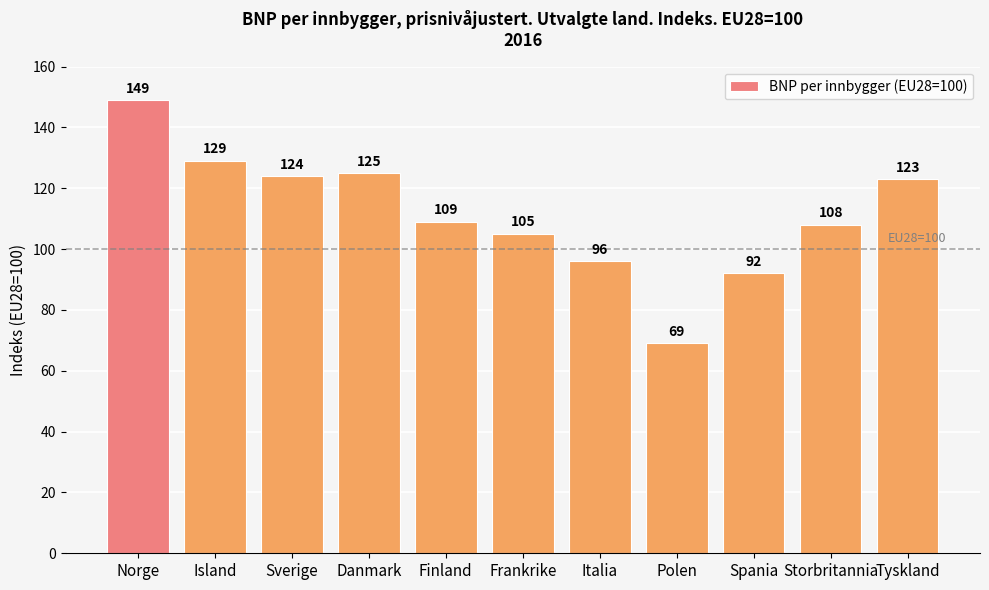

What is the difference between the maximum and second lowest values?

57